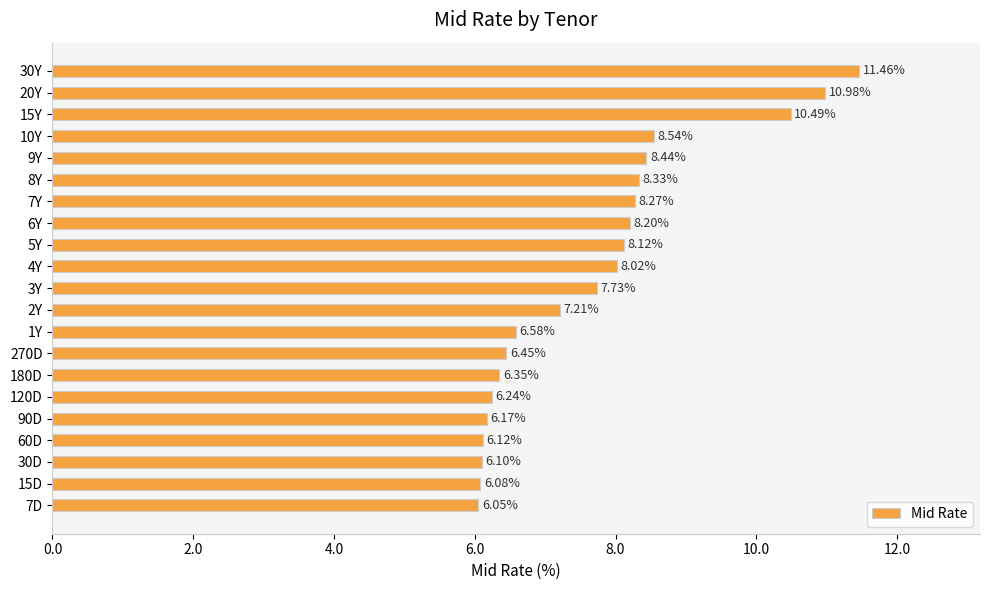

How many bars are there in total?

21